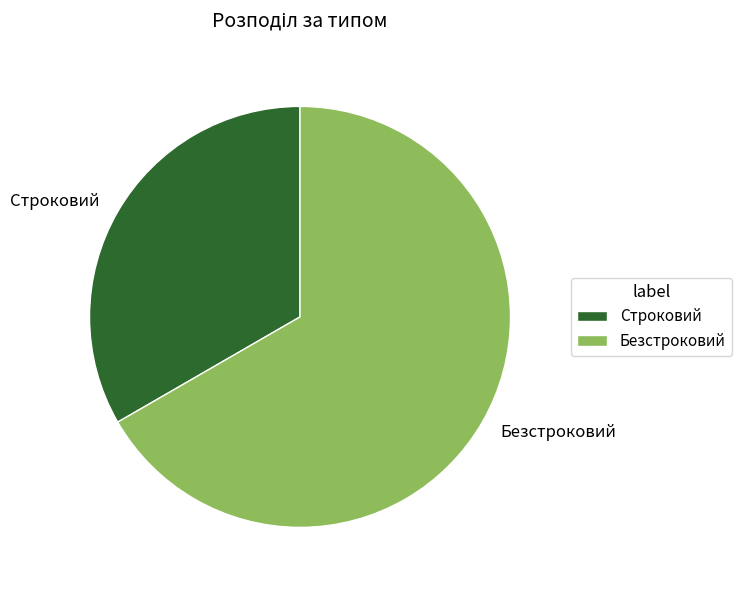

How many slices are in this pie chart?

2